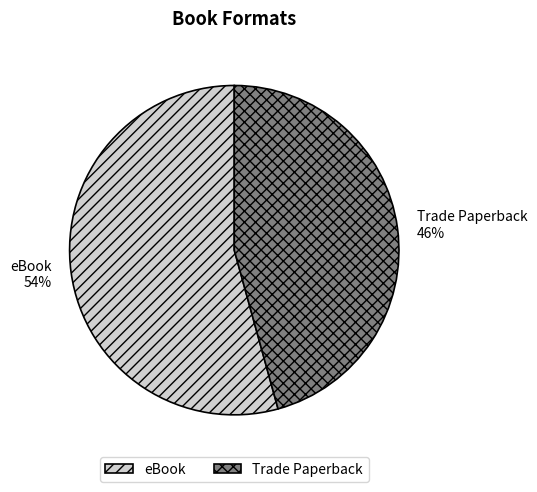

How many segments does this pie chart have?

2